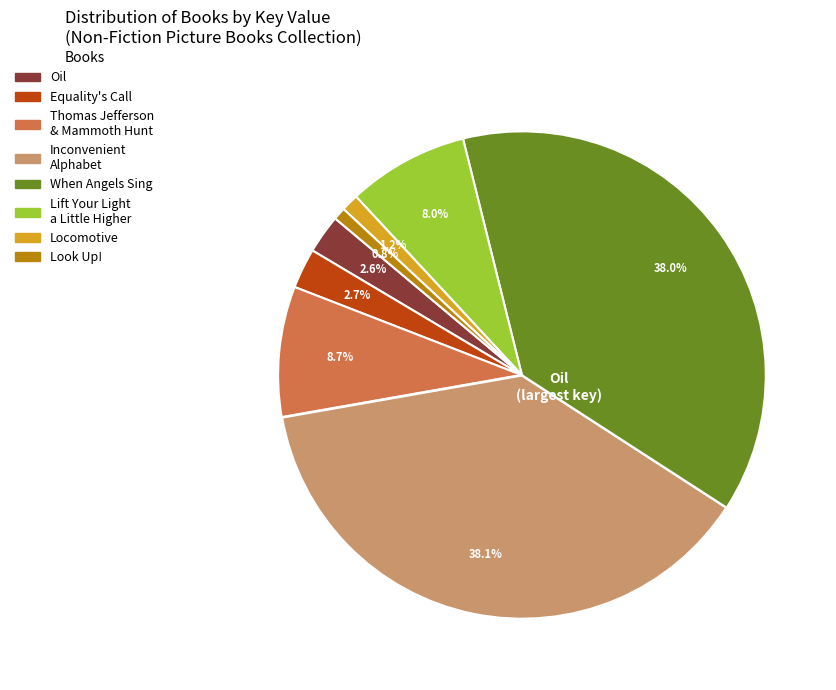

Is there any slice that represents more than half of the pie?

No